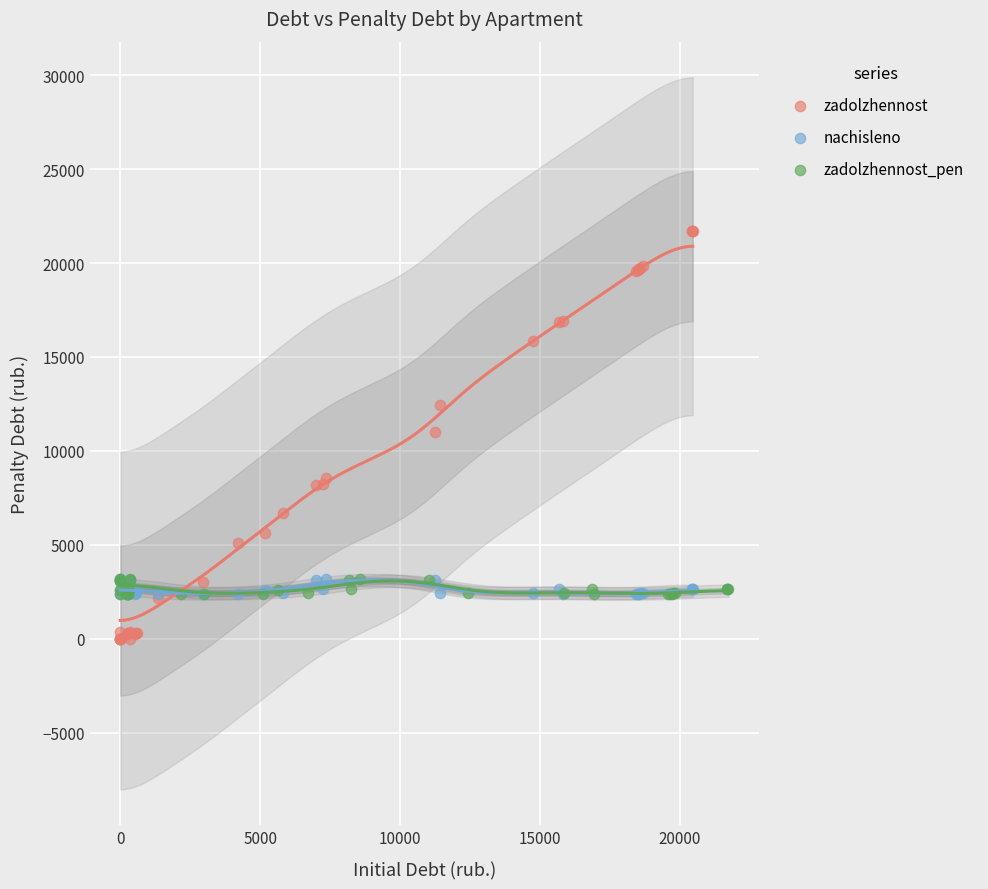

Which series reaches the maximum Y coordinate?

zadolzhennost